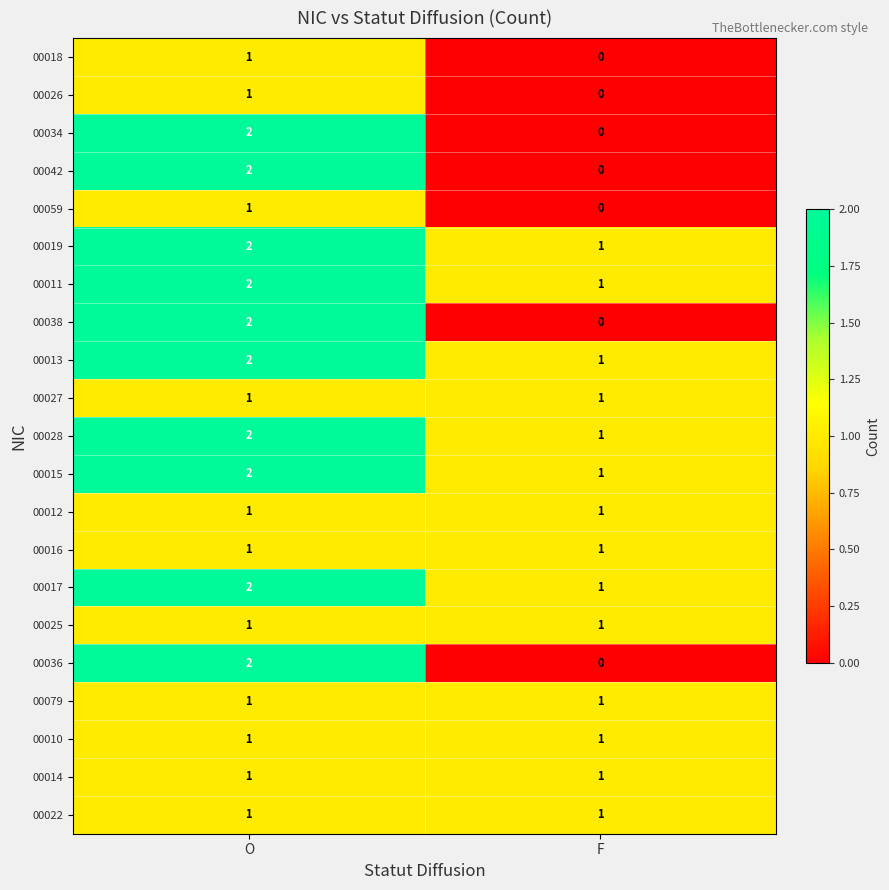

Which label corresponds to the smallest value in the chart?

F